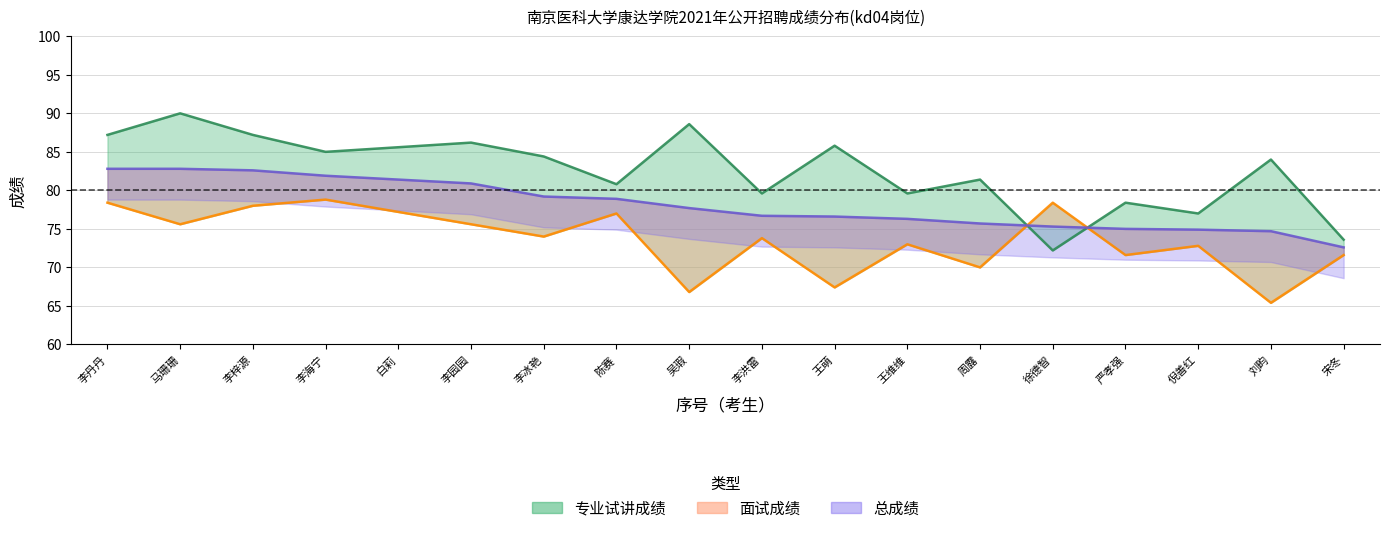

True or false: 面试成绩 has a value of 71.6 at 严孝强.

True